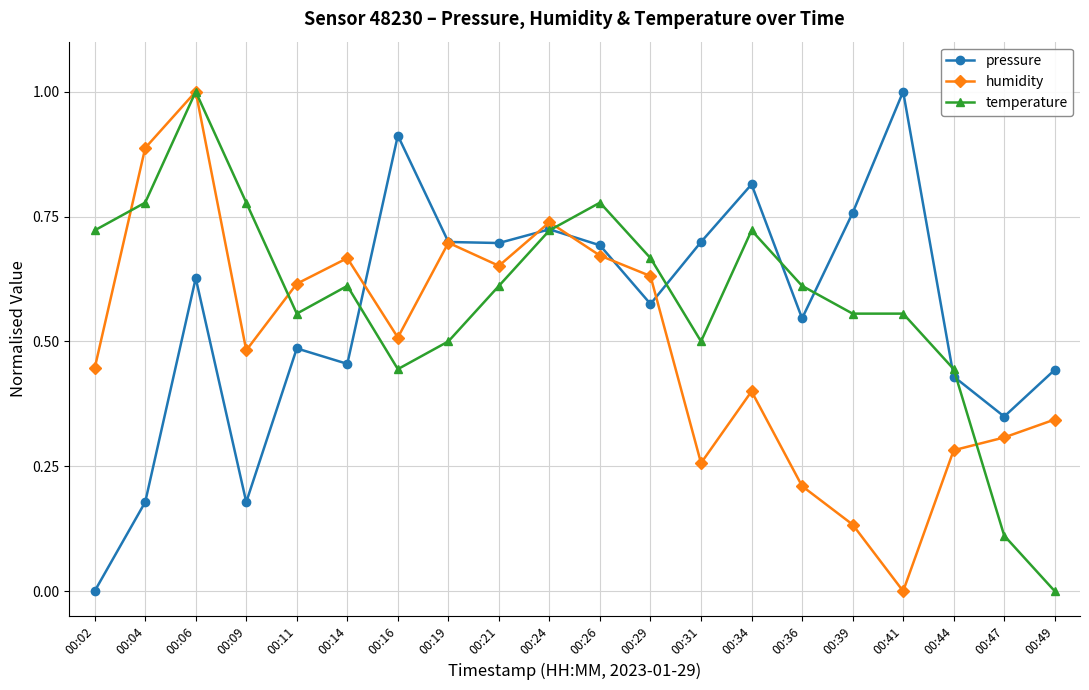

Between 00:02 and 00:39, which series saw the biggest shift?

pressure